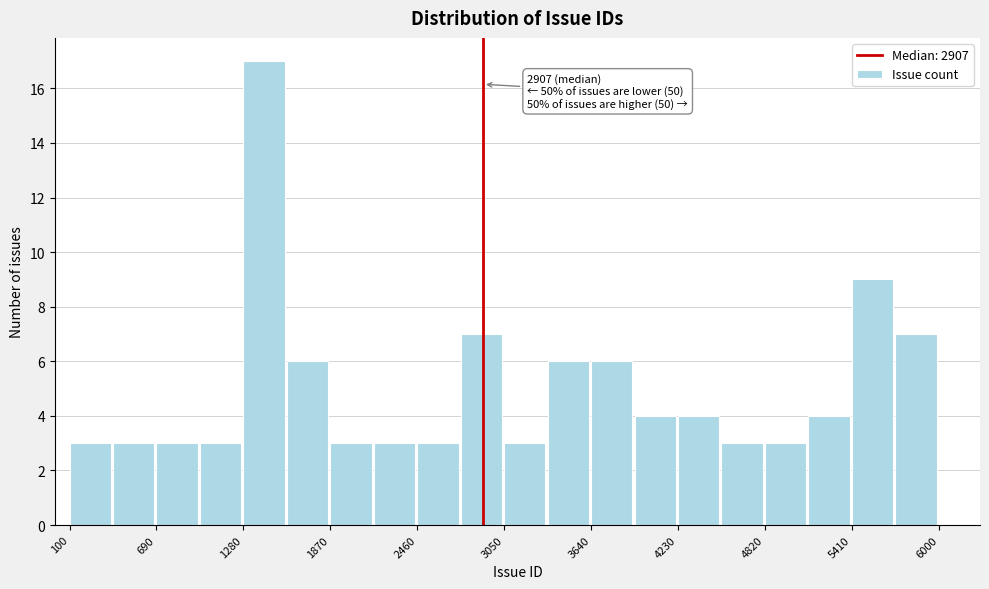

Read against the x-axis, roughly where is the centre of the tallest bar?

1400